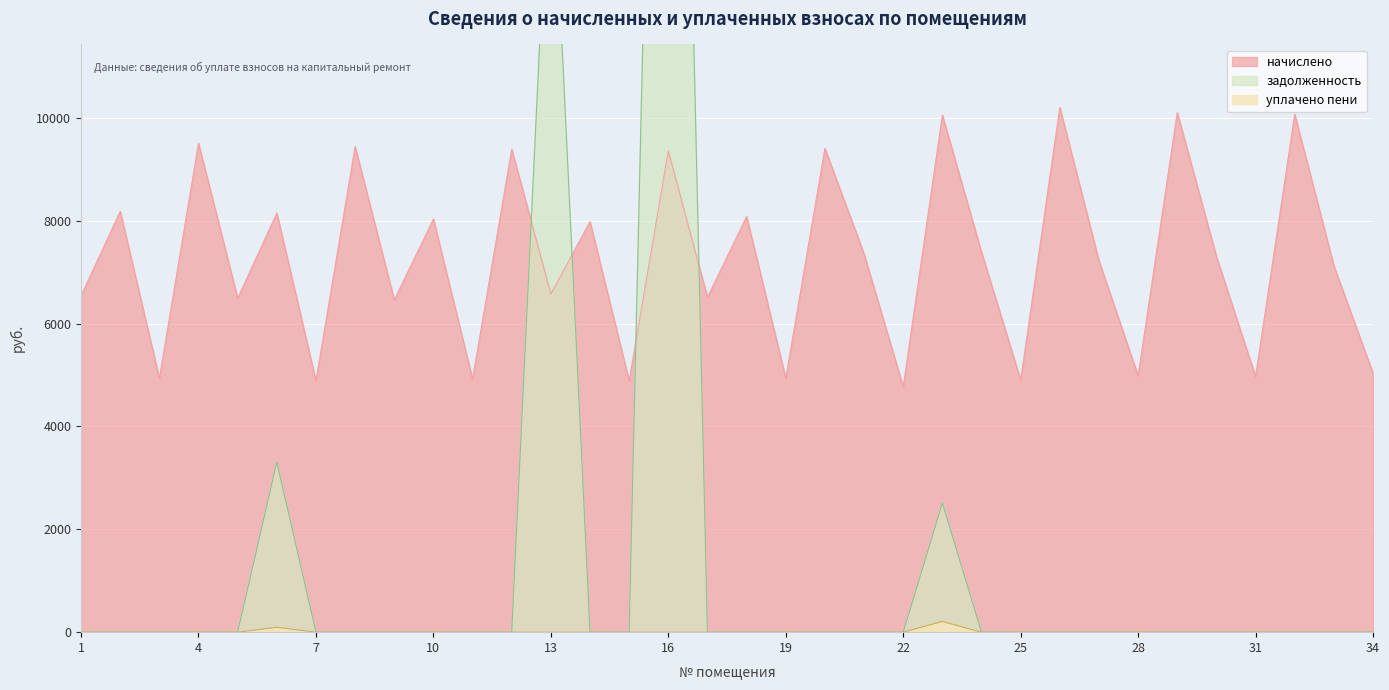

Between 20 and 23, which is larger?

23